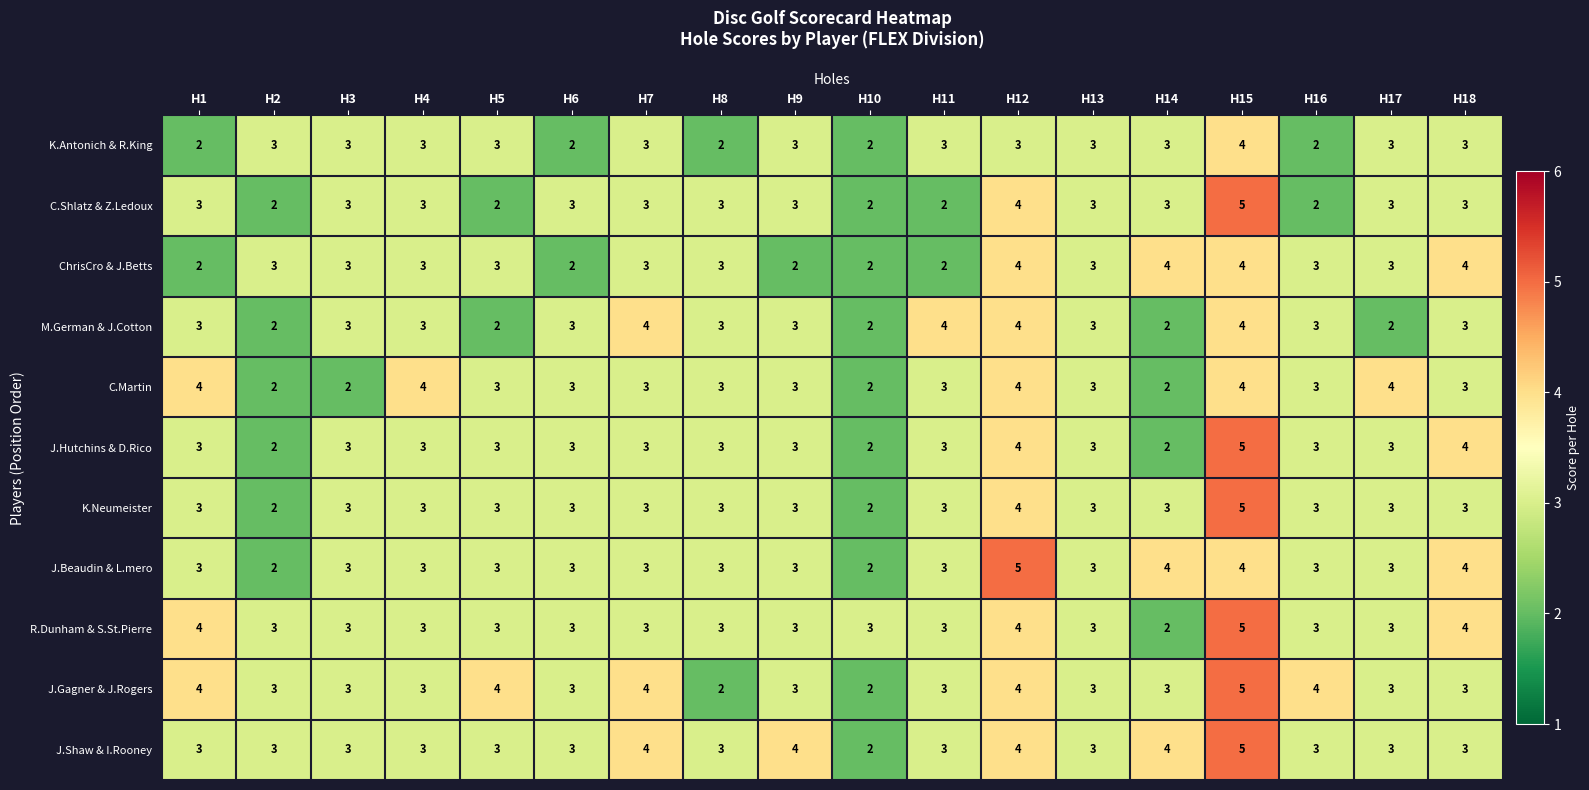

What is the smallest value displayed?

2